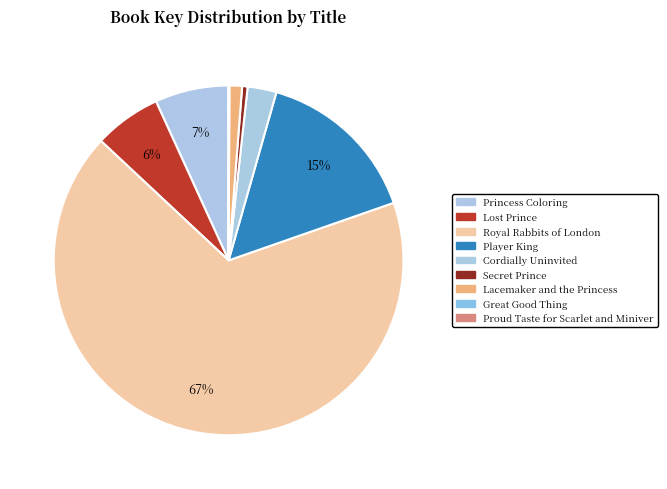

How many slices are in this pie chart?

9